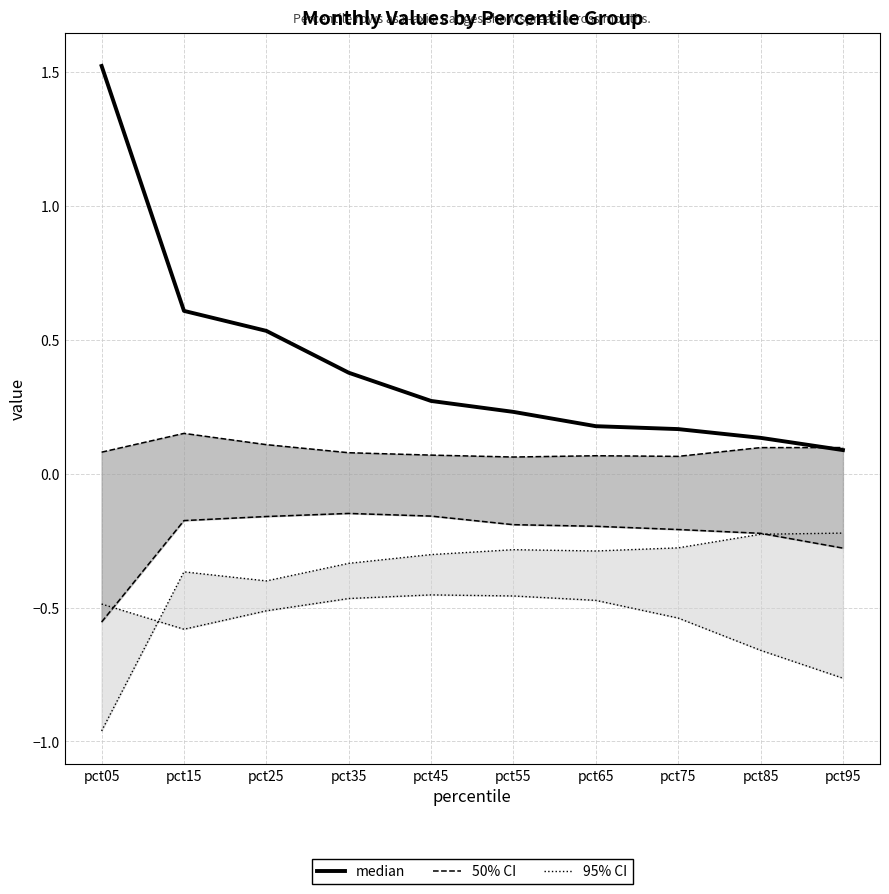

Count the number of categories in the chart.

10